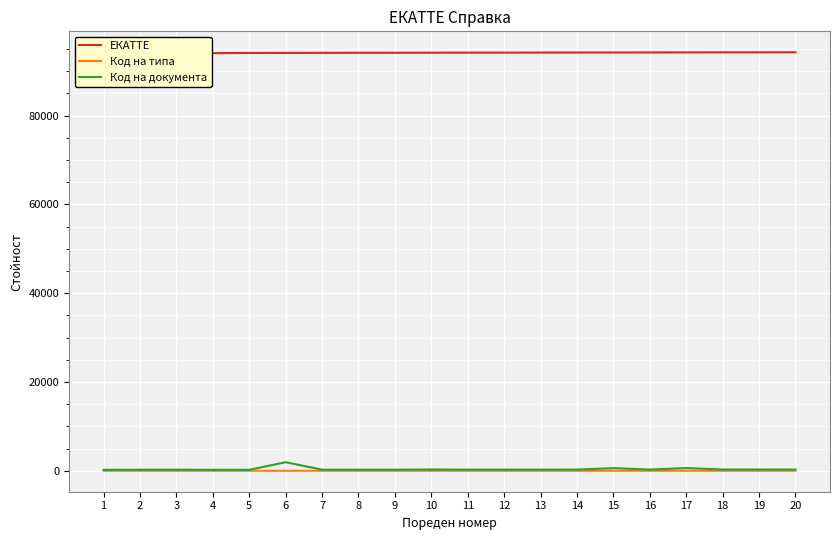

The value of ЕКАТТЕ at 13 is 94174. True or false?

True